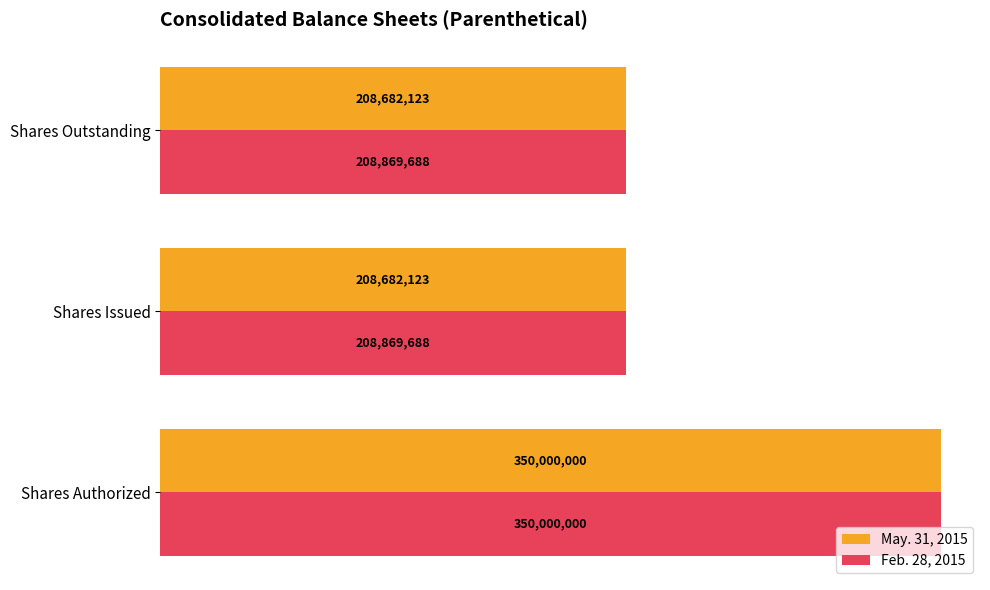

List the series in order of their overall mean, lowest first.

May. 31, 2015, Feb. 28, 2015